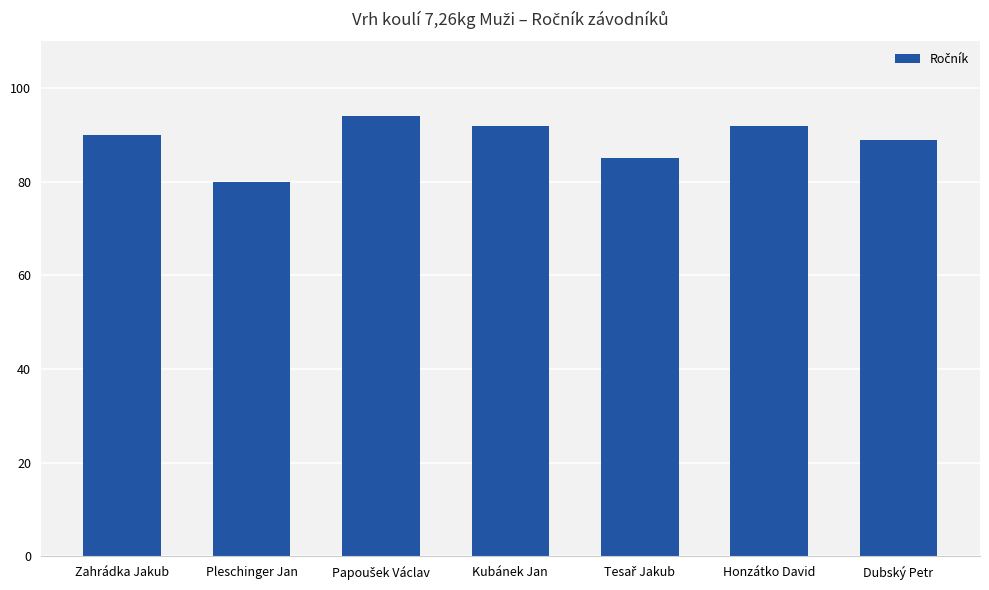

What is the maximum value shown in the chart?

94